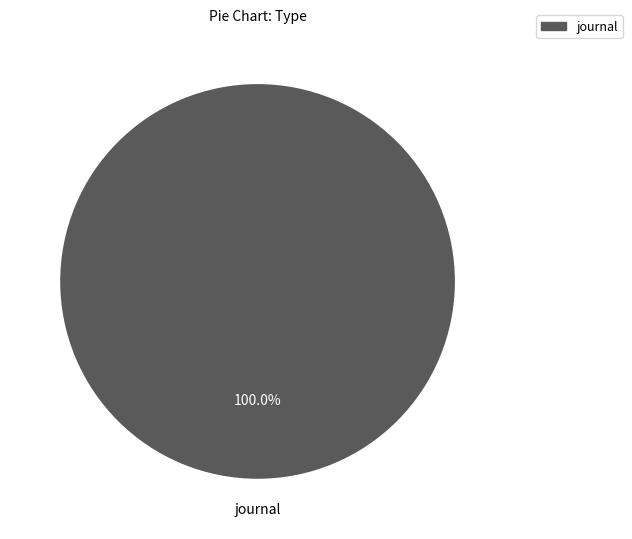

Count the number of slices in the pie.

1